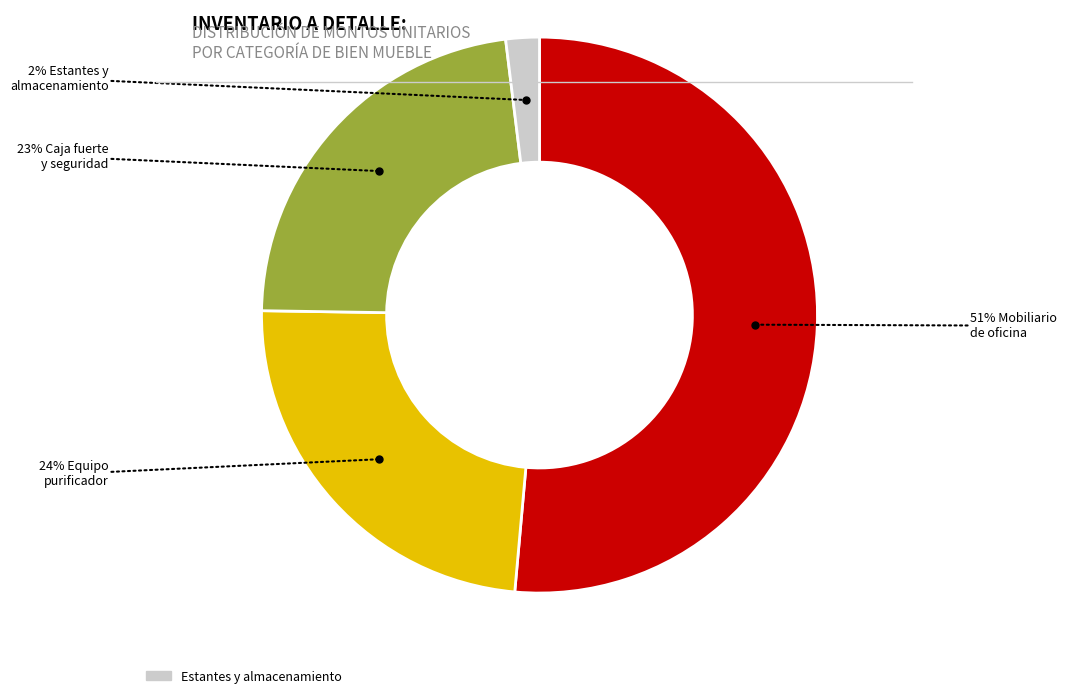

Is there any slice that represents more than half of the pie?

Yes